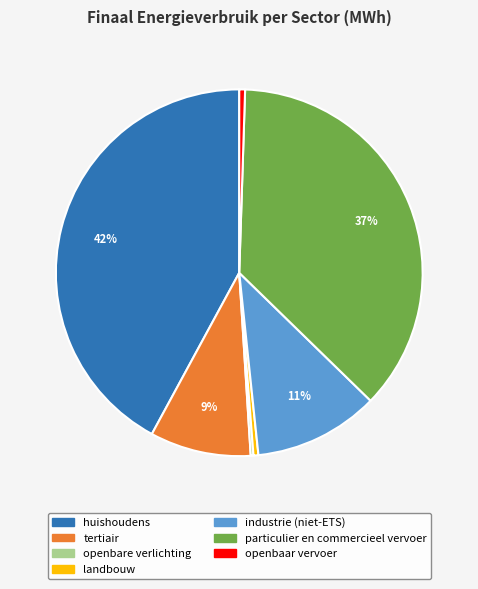

Do huishoudens and industrie (niet-ETS) together represent more than half of the pie?

Yes